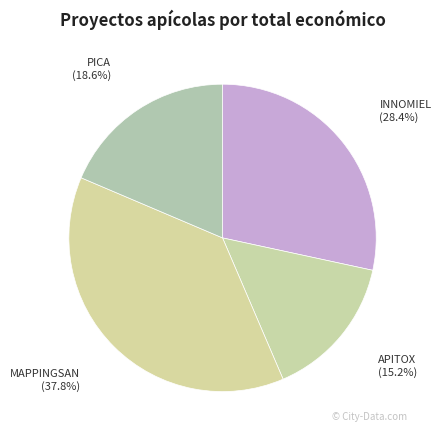

To the nearest percent, what percentage of the pie is APITOX?

15%